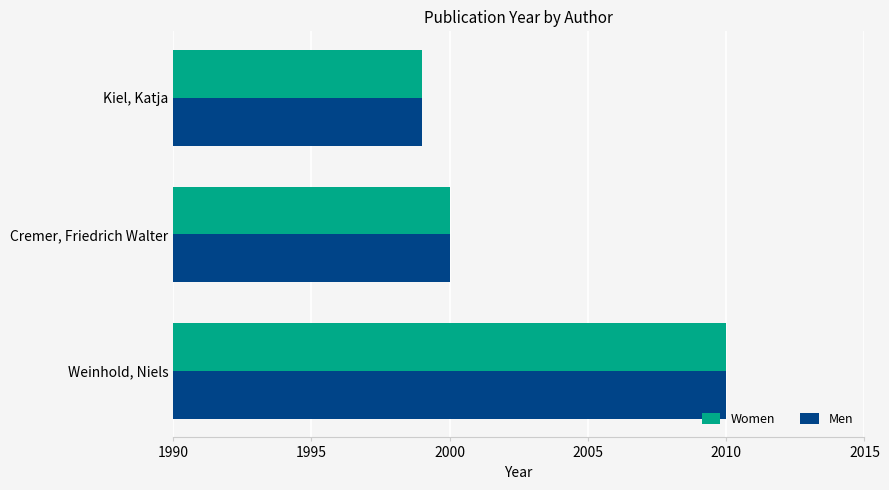

What is the sum of all Women values?

6009